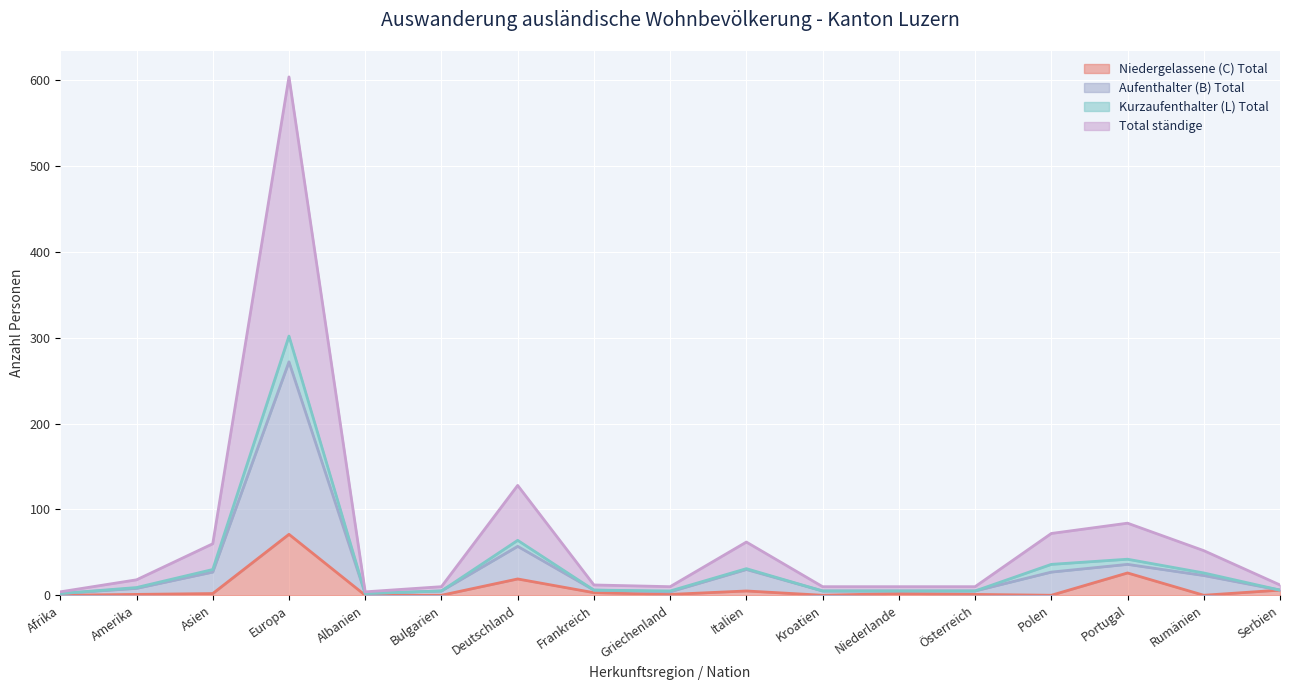

Where does the Aufenthalter (B) Total series first go above 6?

Amerika